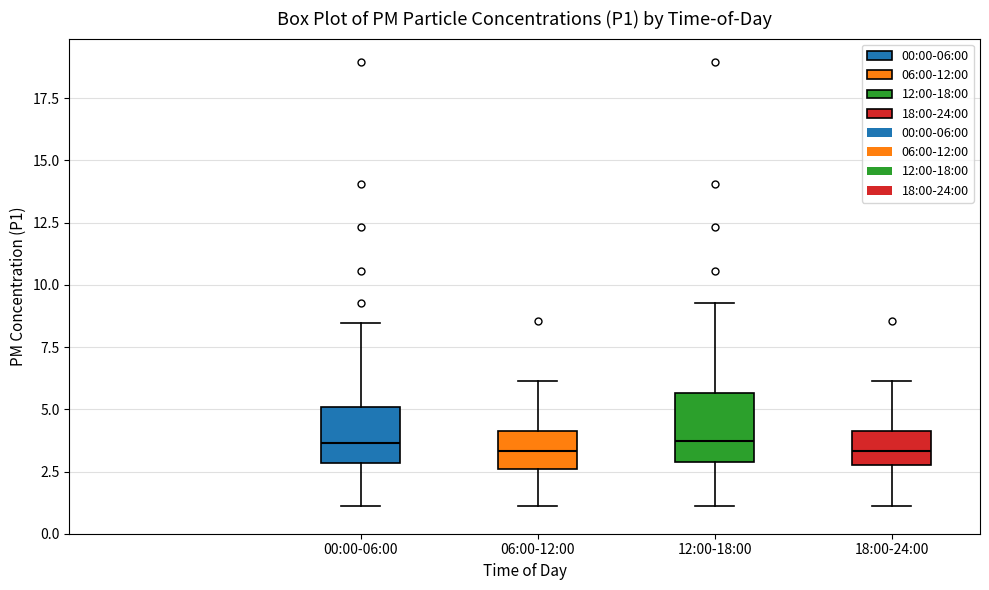

Reading left to right, read every box against the y-axis: the position of its median line, the range the box covers, and the ends of its whiskers. The values are not printed on the chart, so give them approximately, as read against the axis.

00:00-06:00: median 3.5, box 3.0 to 5.0, whiskers 1.0 to 8.5
06:00-12:00: median 3.5, box 2.5 to 4.0, whiskers 1.0 to 6.0
12:00-18:00: median 3.5, box 3.0 to 5.5, whiskers 1.0 to 9.5
18:00-24:00: median 3.5, box 2.5 to 4.0, whiskers 1.0 to 6.0